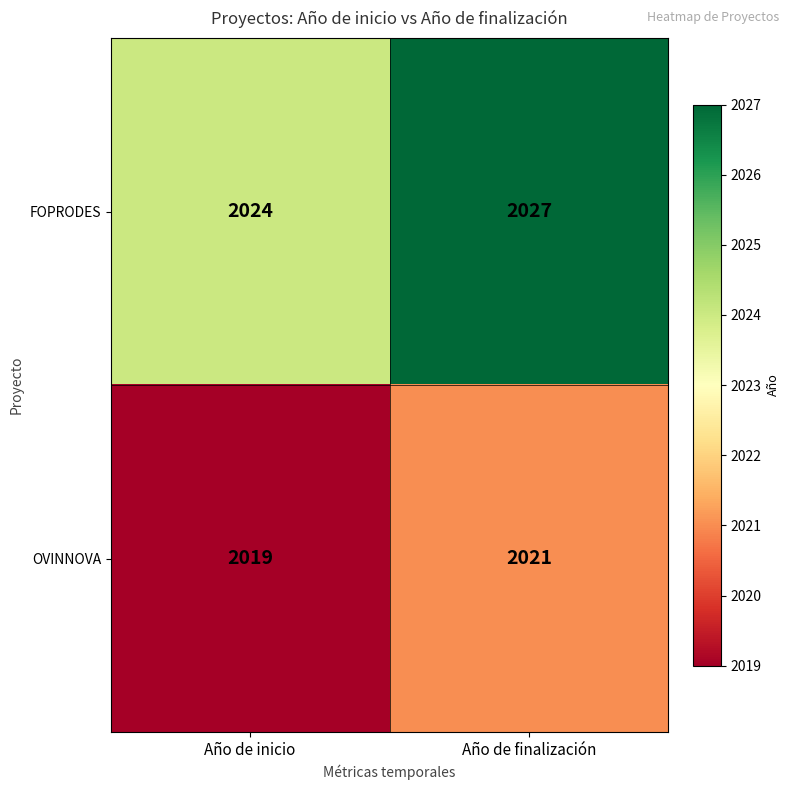

At which label does FOPRODES reach its peak?

Año de finalización